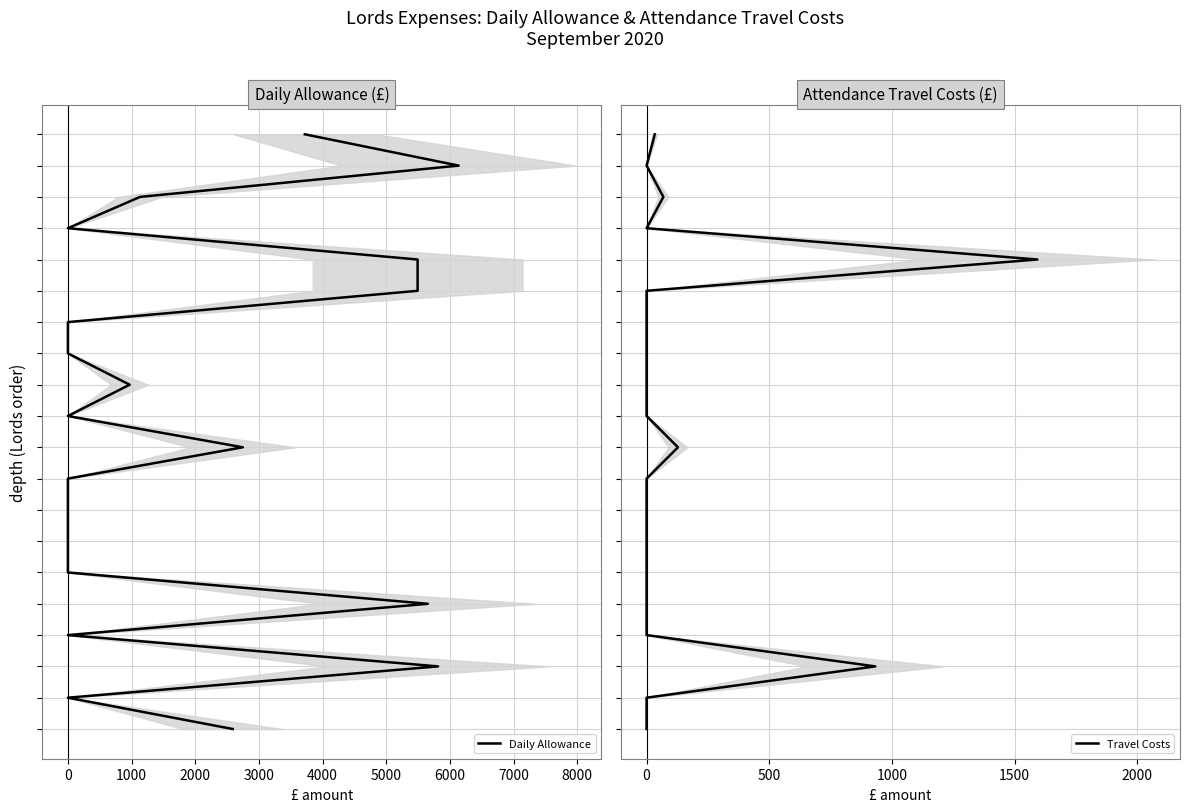

Rank the series by their maximum value, from highest to lowest.

Daily Allowance, Travel Costs